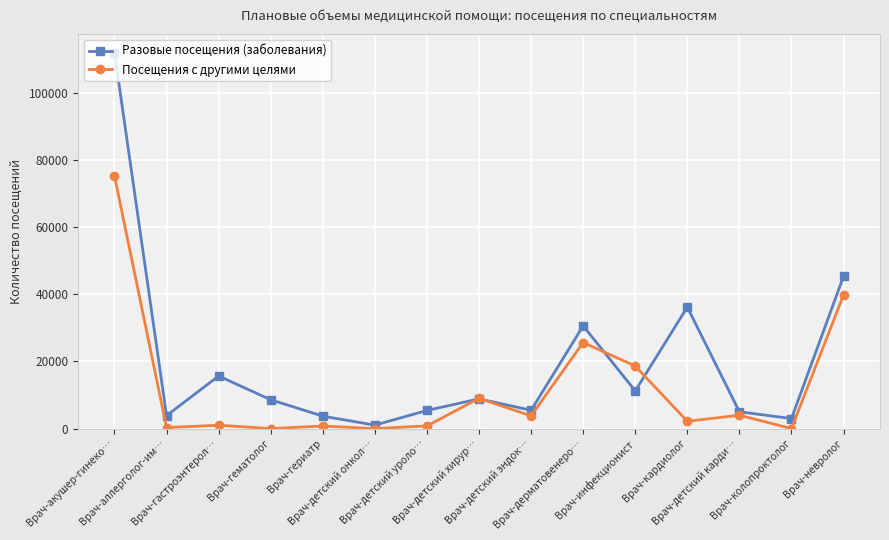

In Разовые посещения (заболевания), how many points are higher than both neighbors (excluding endpoints)?

4